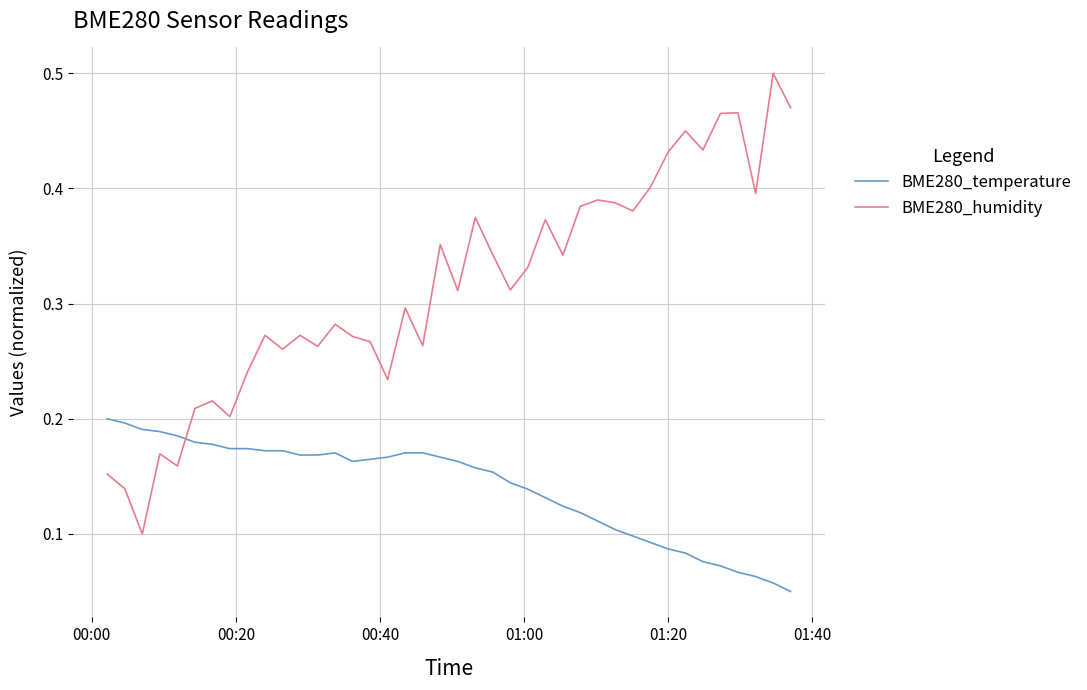

True or false: BME280_temperature and BME280_humidity cross at least once.

True